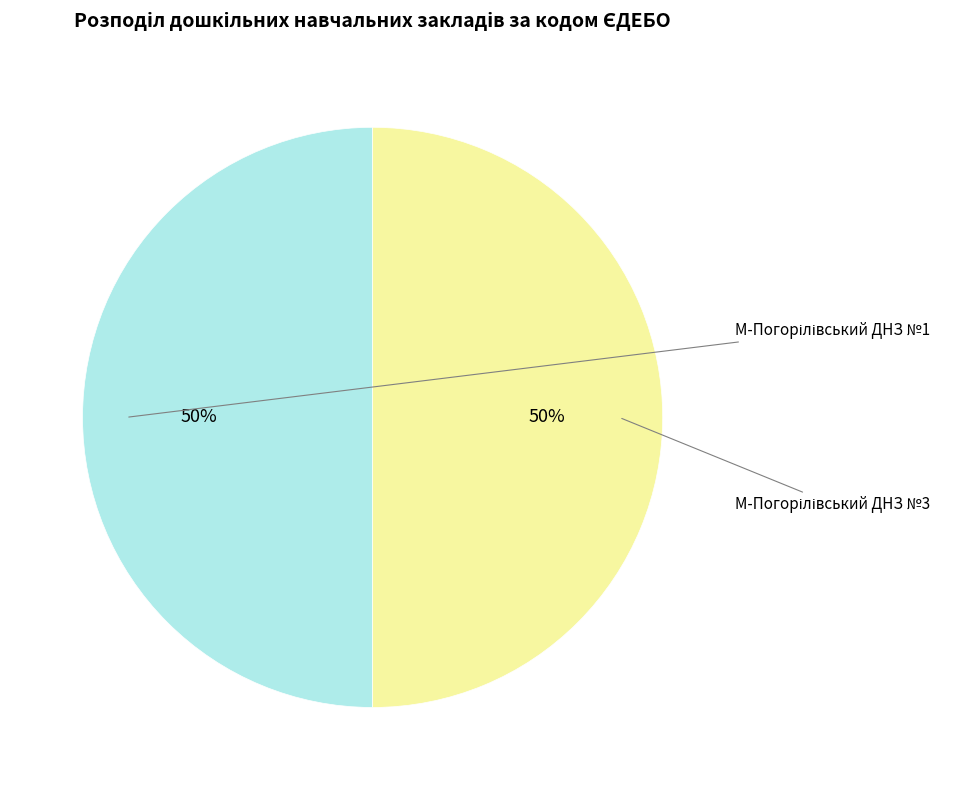

To the nearest percent, what is the average slice percentage?

50%